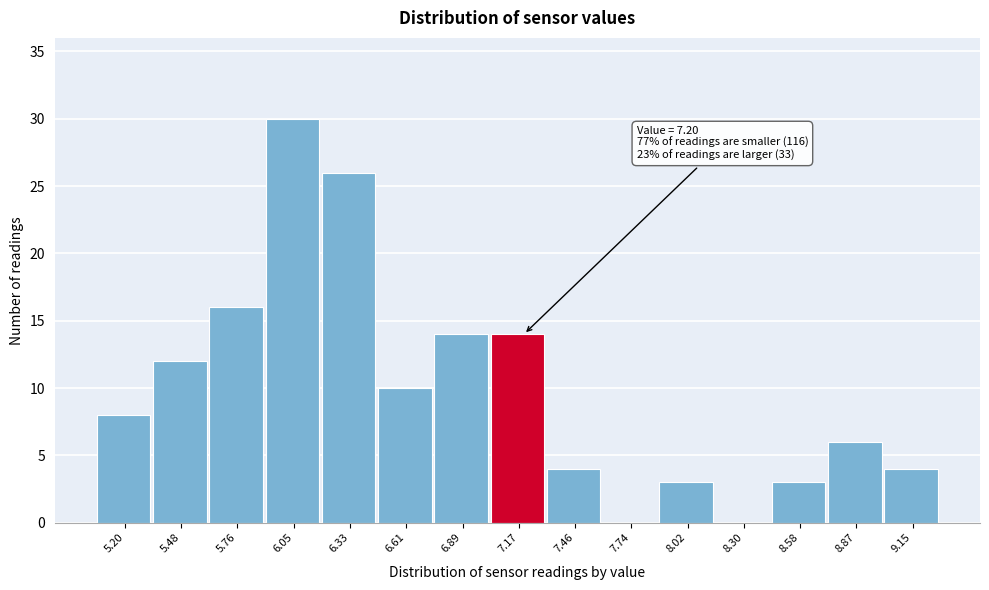

Which has a higher value, 8.87 or 7.74?

8.87